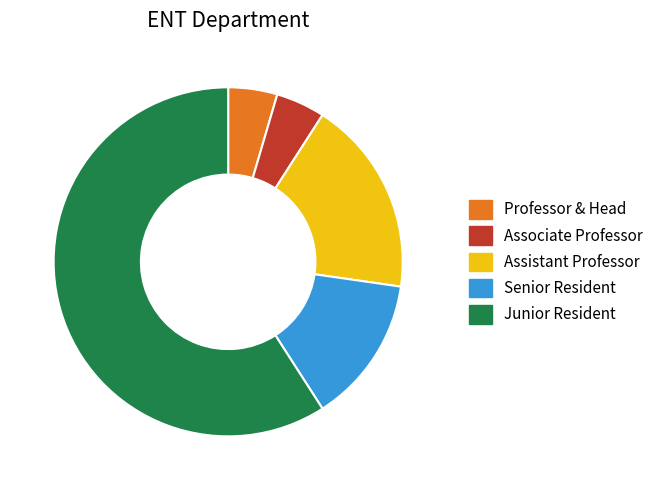

Which has a higher value, Junior Resident or Assistant Professor?

Junior Resident